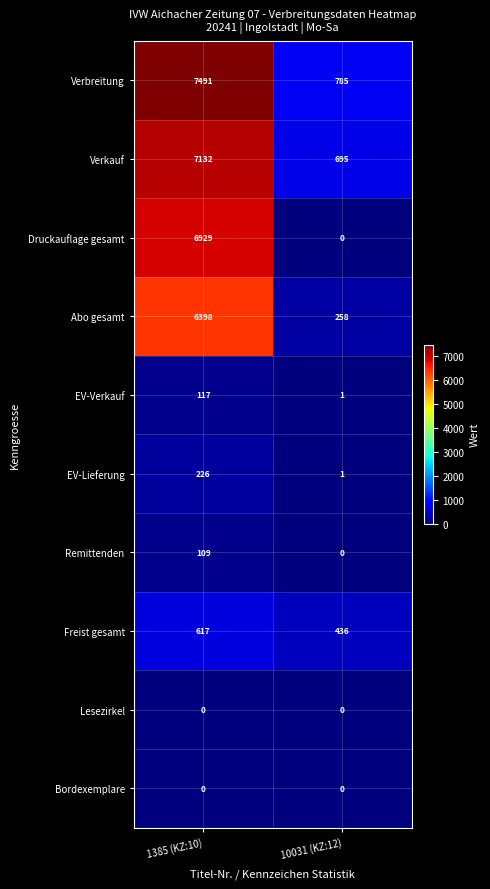

How many categories are shown in the chart?

2